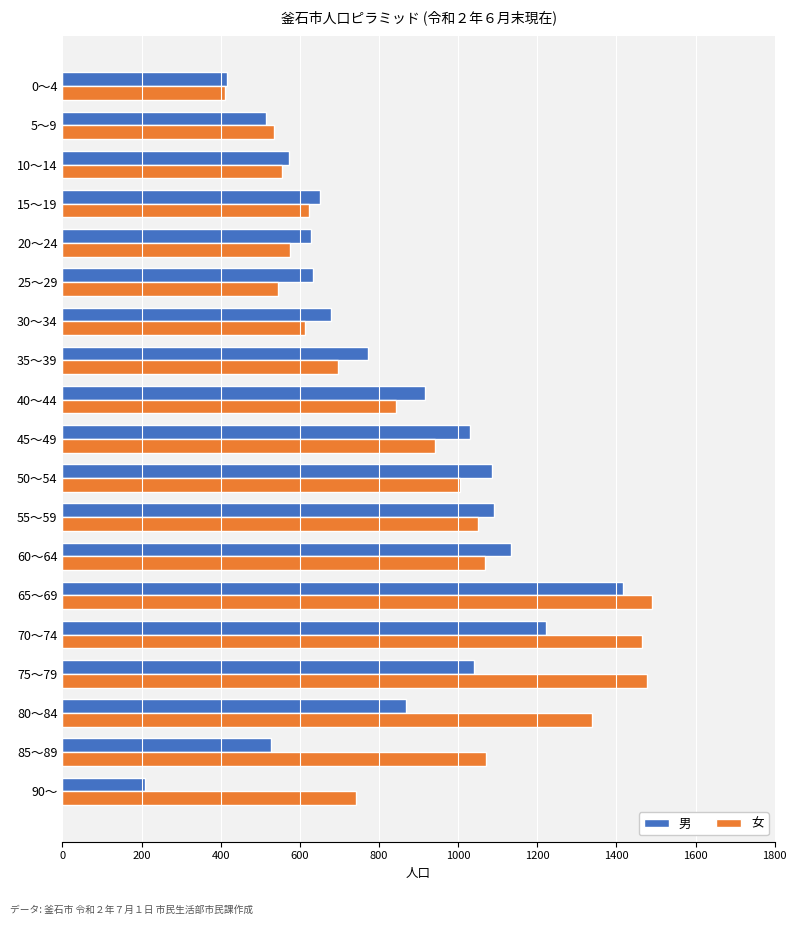

Where is 男 nearest to the value 813?

35～39